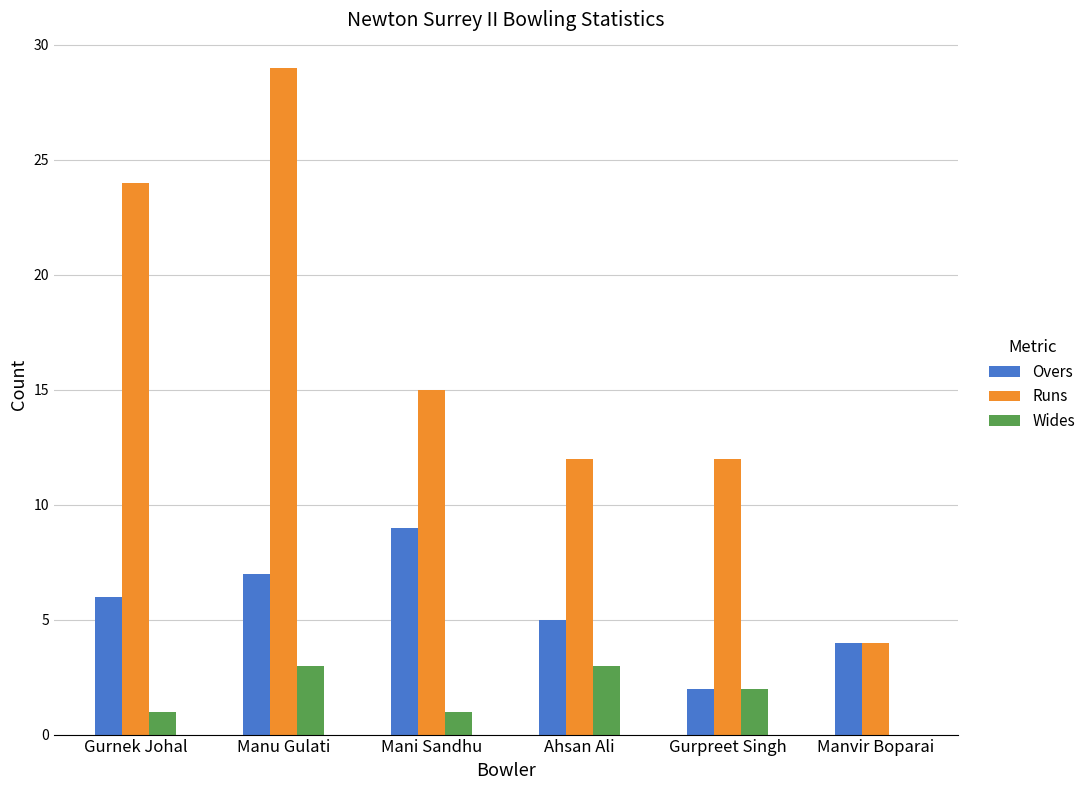

Between Gurpreet Singh and Manvir Boparai, which series saw the biggest shift?

Runs